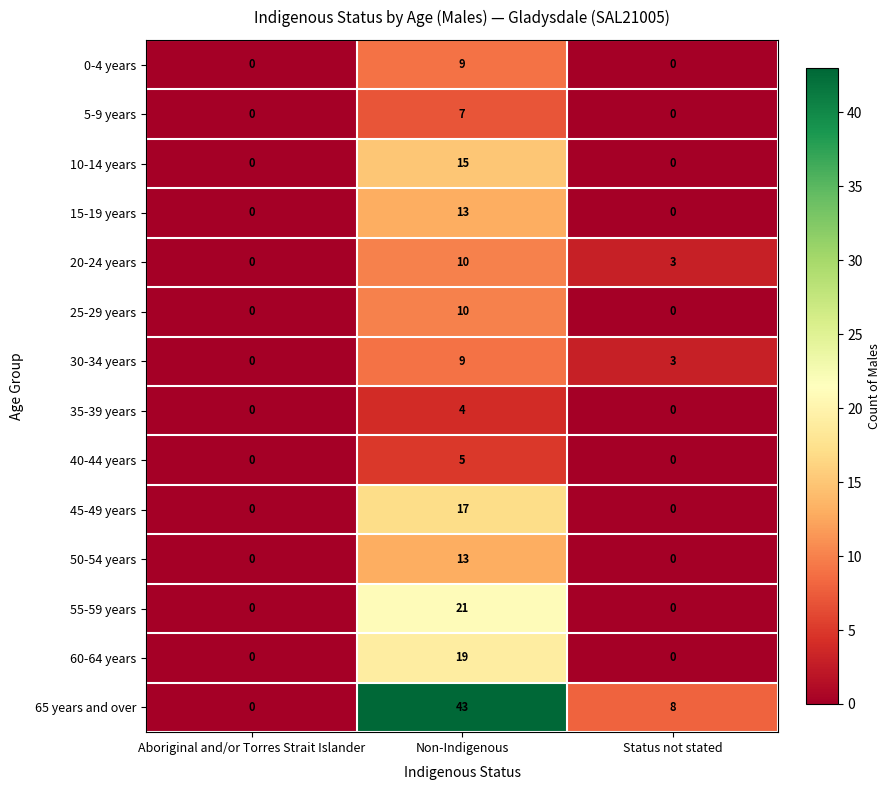

At which label does 20-24 years reach its peak?

Non-Indigenous